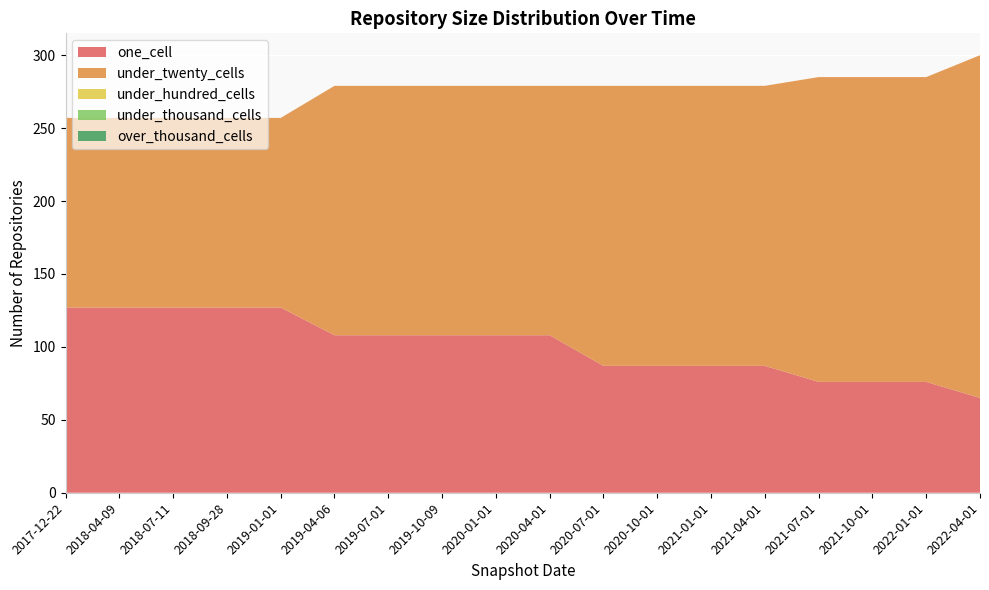

Reading left to right, what are all the values shown in this chart?

one_cell: 127	127	127	127	127	108	108	108	108	108	87	87	87	87	76	76	76	65
under_twenty_cells: 130	130	130	130	130	171	171	171	171	171	192	192	192	192	209	209	209	235
under_hundred_cells: 0	0	0	0	0	0	0	0	0	0	0	0	0	0	0	0	0	0
under_thousand_cells: 0	0	0	0	0	0	0	0	0	0	0	0	0	0	0	0	0	0
over_thousand_cells: 0	0	0	0	0	0	0	0	0	0	0	0	0	0	0	0	0	0